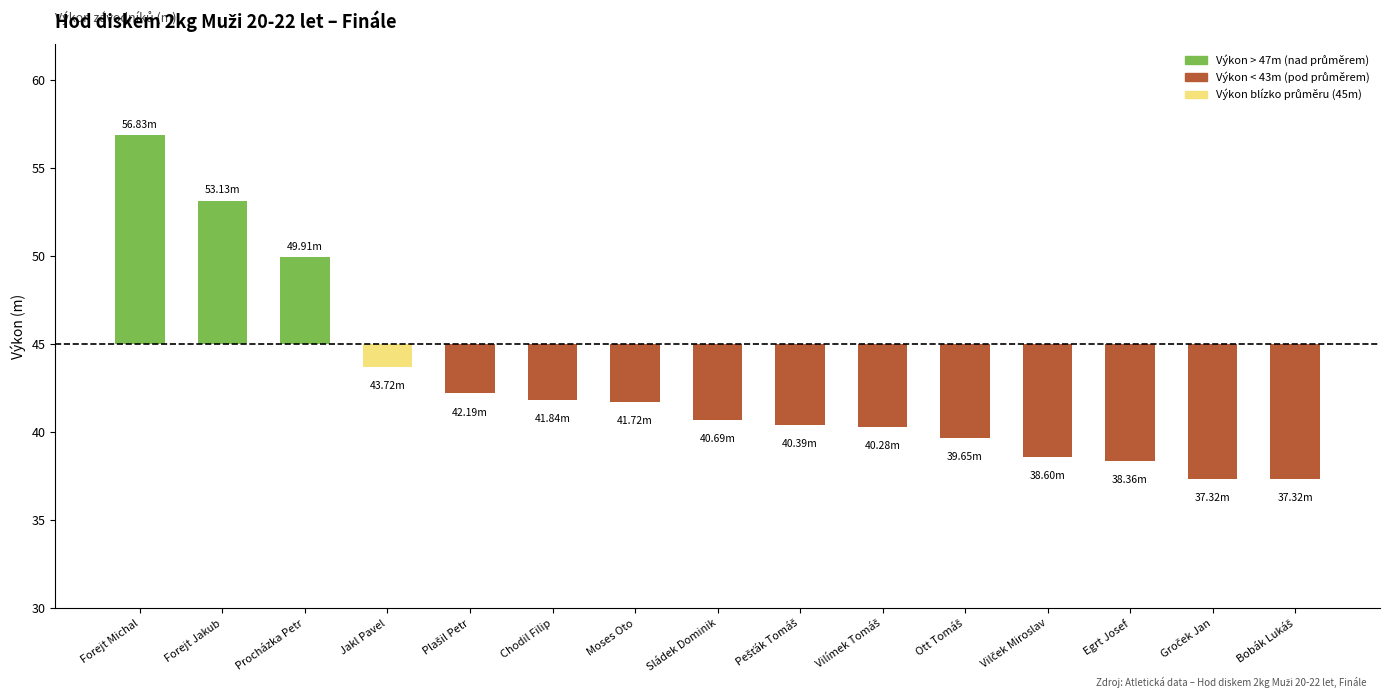

Between Sládek Dominik and Pešťák Tomáš, which is larger?

Sládek Dominik